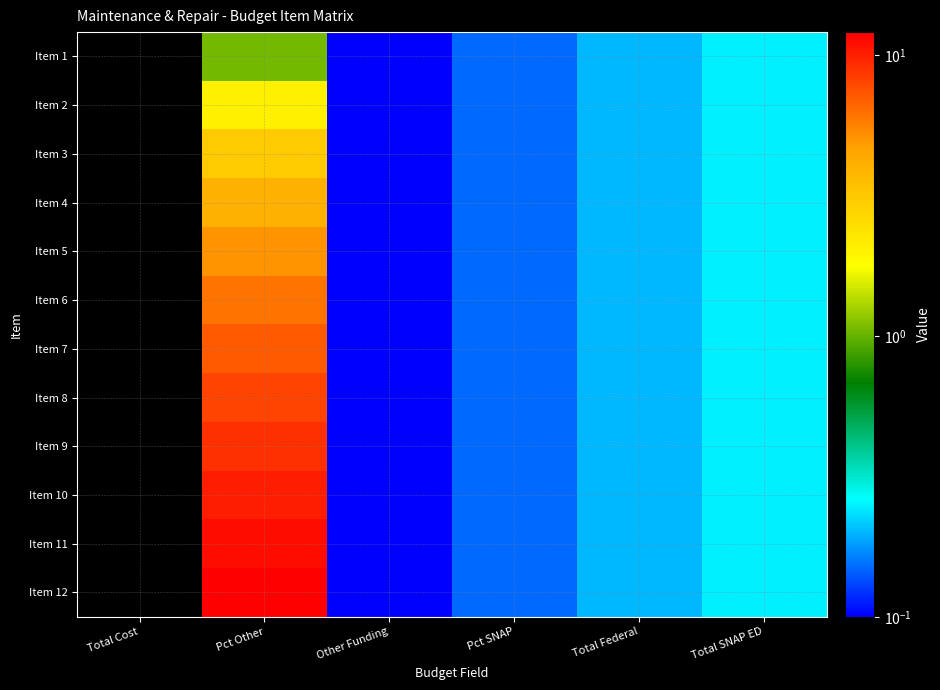

Reading left to right, list all the values displayed in this chart.

Item 1: Total Cost=0.0	Pct Other=1.1	Other Funding=0.1	Pct SNAP=0.2	Total Federal=0.2	Total SNAP ED=0.2
Item 2: Total Cost=0.0	Pct Other=2.0	Other Funding=0.1	Pct SNAP=0.2	Total Federal=0.2	Total SNAP ED=0.2
Item 3: Total Cost=0.0	Pct Other=3.0	Other Funding=0.1	Pct SNAP=0.2	Total Federal=0.2	Total SNAP ED=0.2
Item 4: Total Cost=0.0	Pct Other=4.0	Other Funding=0.1	Pct SNAP=0.2	Total Federal=0.2	Total SNAP ED=0.2
Item 5: Total Cost=0.0	Pct Other=5.0	Other Funding=0.1	Pct SNAP=0.2	Total Federal=0.2	Total SNAP ED=0.2
Item 6: Total Cost=0.0	Pct Other=6.0	Other Funding=0.1	Pct SNAP=0.2	Total Federal=0.2	Total SNAP ED=0.2
Item 7: Total Cost=0.0	Pct Other=7.0	Other Funding=0.1	Pct SNAP=0.2	Total Federal=0.2	Total SNAP ED=0.2
Item 8: Total Cost=0.0	Pct Other=8.1	Other Funding=0.1	Pct SNAP=0.2	Total Federal=0.2	Total SNAP ED=0.2
Item 9: Total Cost=0.0	Pct Other=9.1	Other Funding=0.1	Pct SNAP=0.2	Total Federal=0.2	Total SNAP ED=0.2
Item 10: Total Cost=0.0	Pct Other=10.1	Other Funding=0.1	Pct SNAP=0.2	Total Federal=0.2	Total SNAP ED=0.2
Item 11: Total Cost=0.0	Pct Other=11.1	Other Funding=0.1	Pct SNAP=0.2	Total Federal=0.2	Total SNAP ED=0.2
Item 12: Total Cost=0.0	Pct Other=12.1	Other Funding=0.1	Pct SNAP=0.2	Total Federal=0.2	Total SNAP ED=0.2